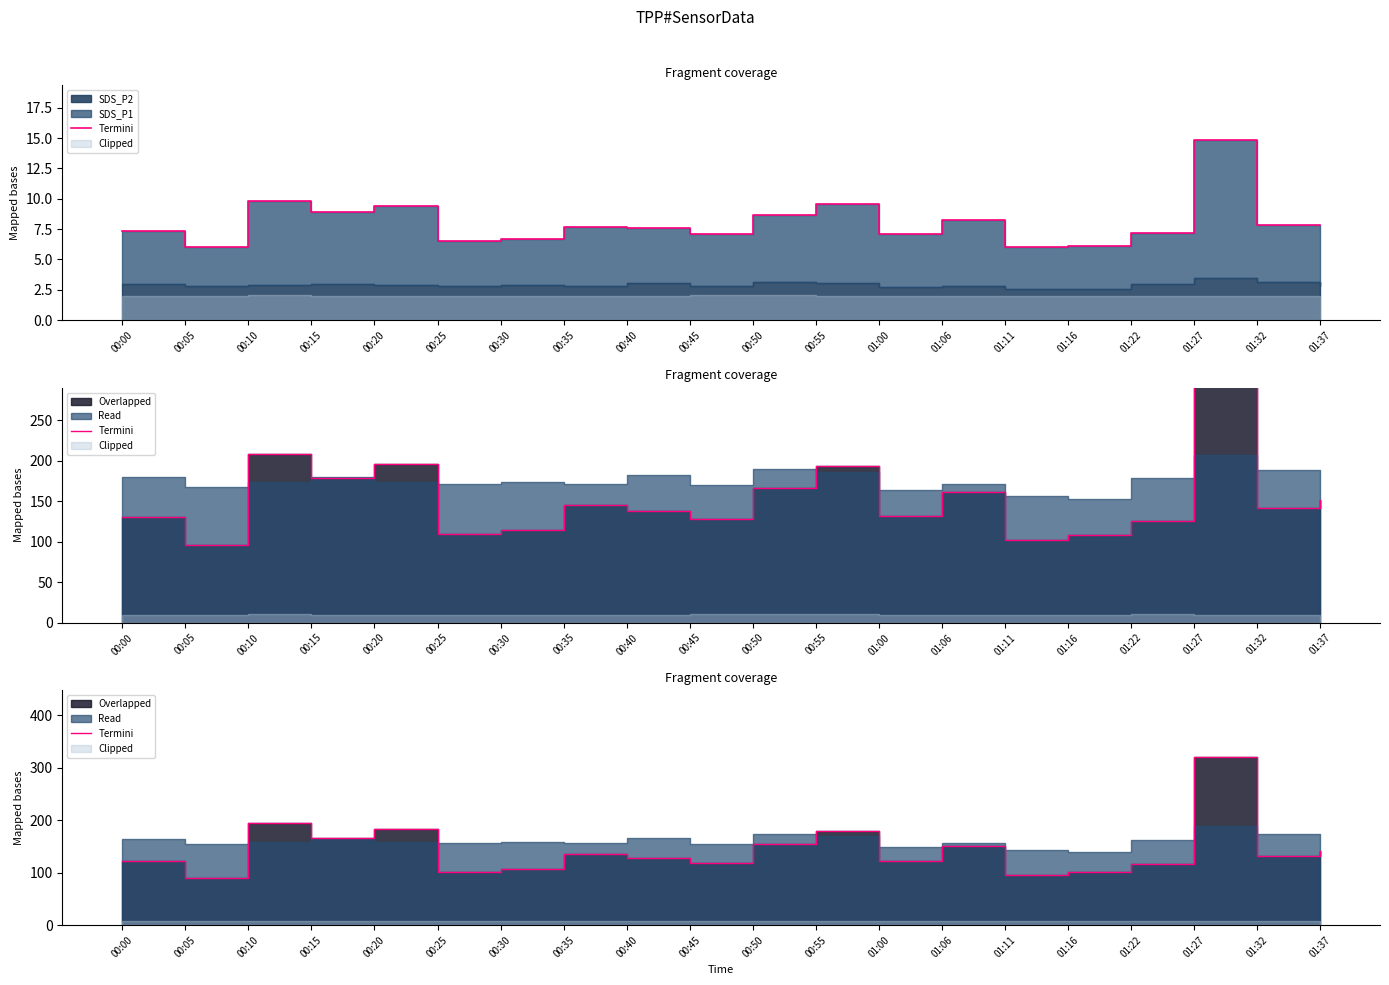

Where is the first local minimum?

00:05